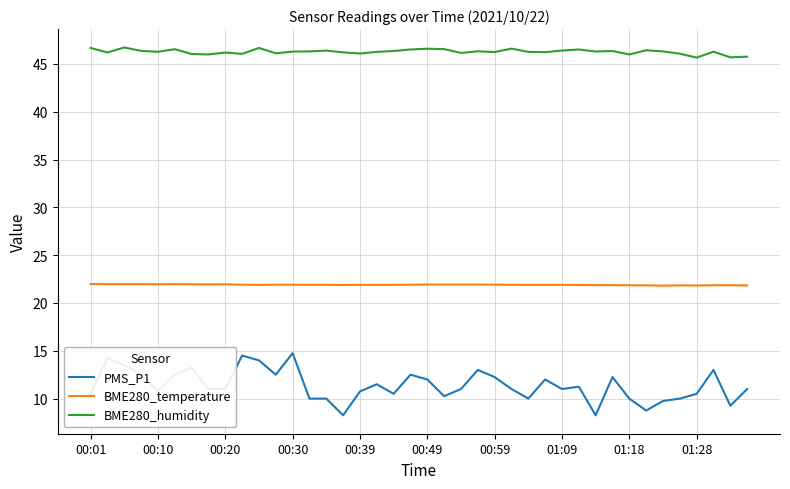

Which series has the largest total across all categories?

BME280_humidity